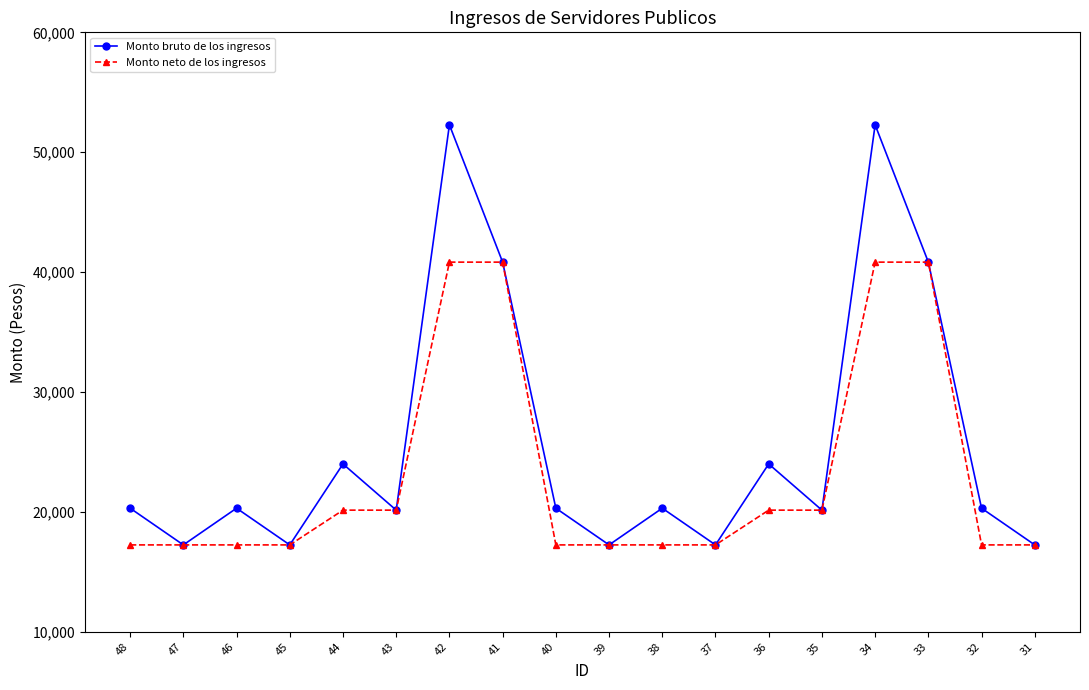

What is the sum of the Monto bruto de los ingresos values at 36 and 41?

64833.4